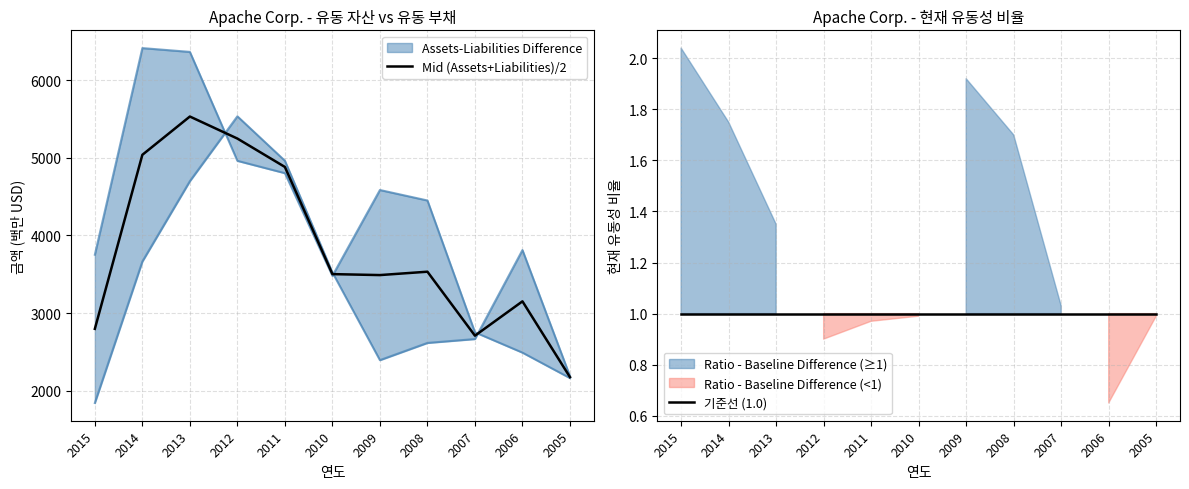

The value of Mid (Assets+Liabilities)/2 at 2005 is 2174.5. True or false?

True